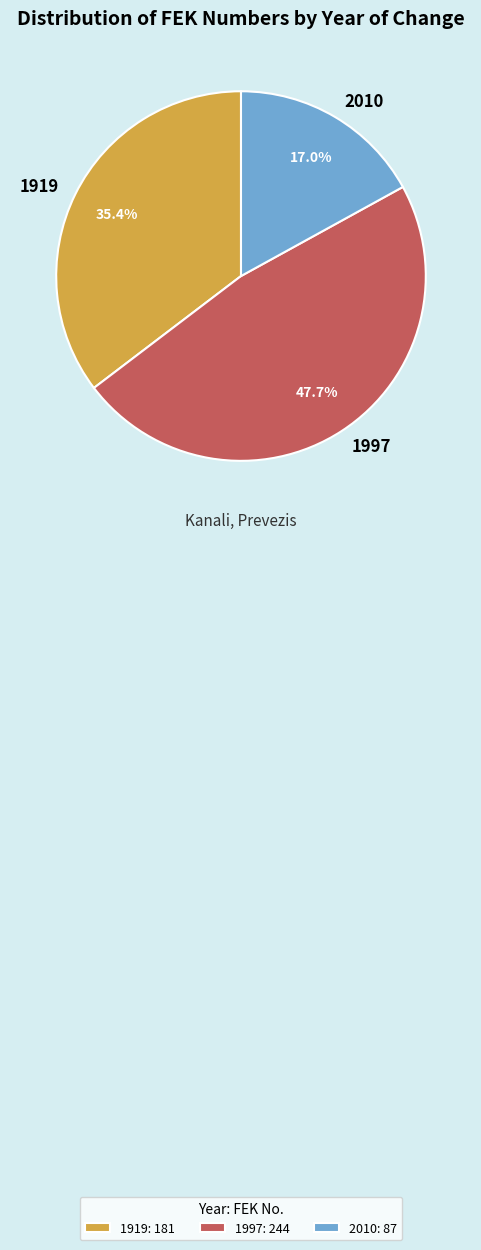

Does 2010 represent more than half of the total?

No